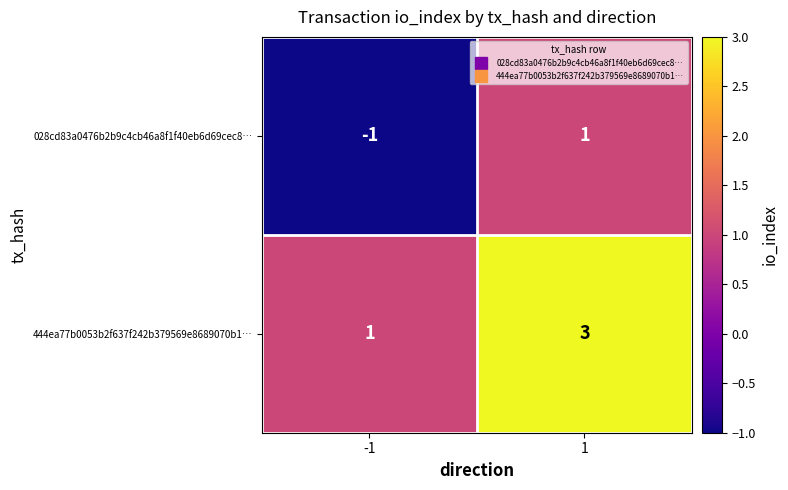

How many values in 028cd83a0476b2b9c4cb46a8f1f40eb6d69cec8… are above zero?

1